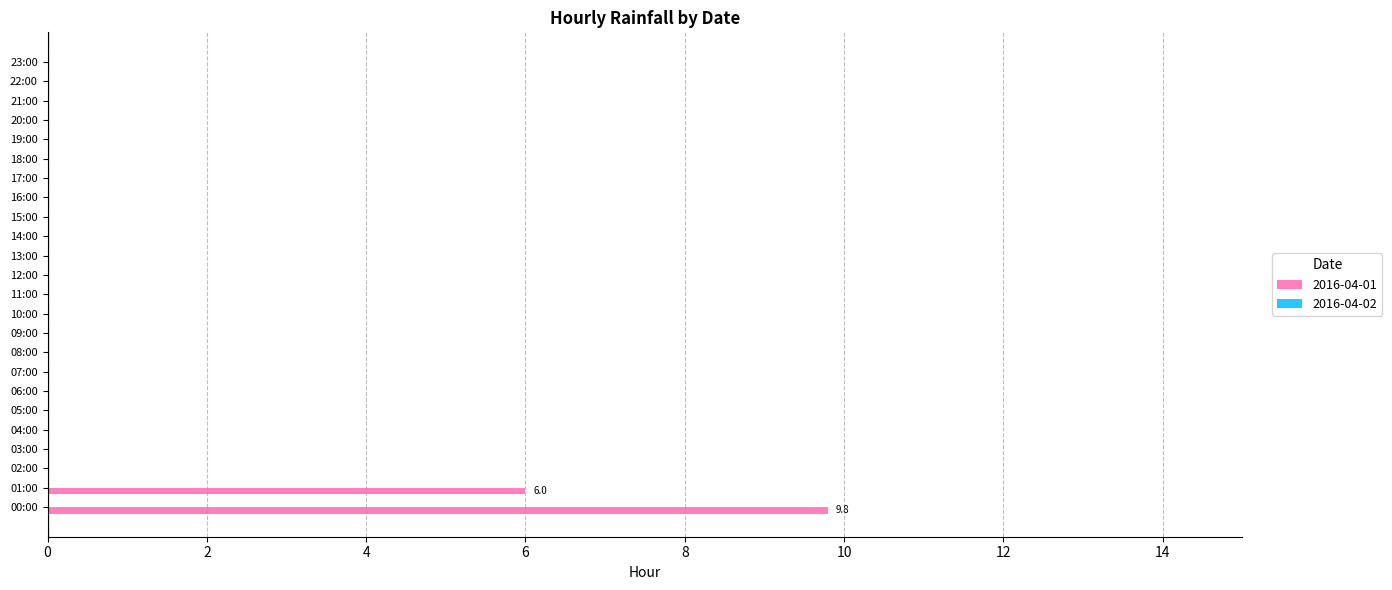

Which category has the highest value across all series?

00:00